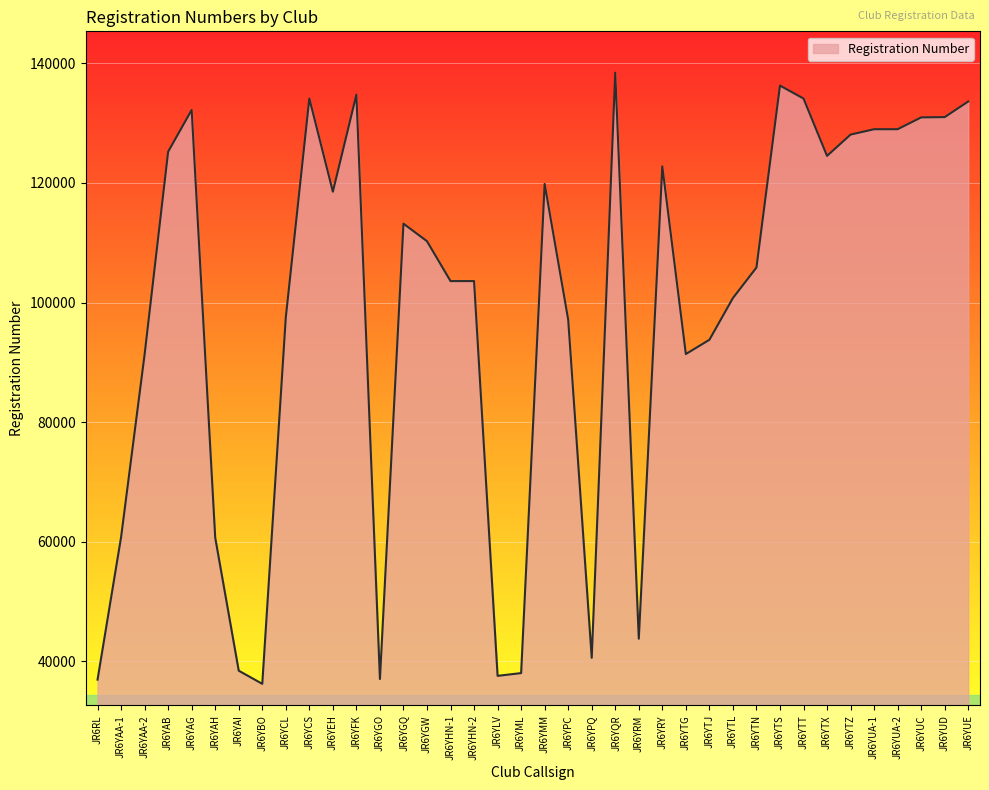

What is the change in value from JR6YAG to JR6YLV?

-94666